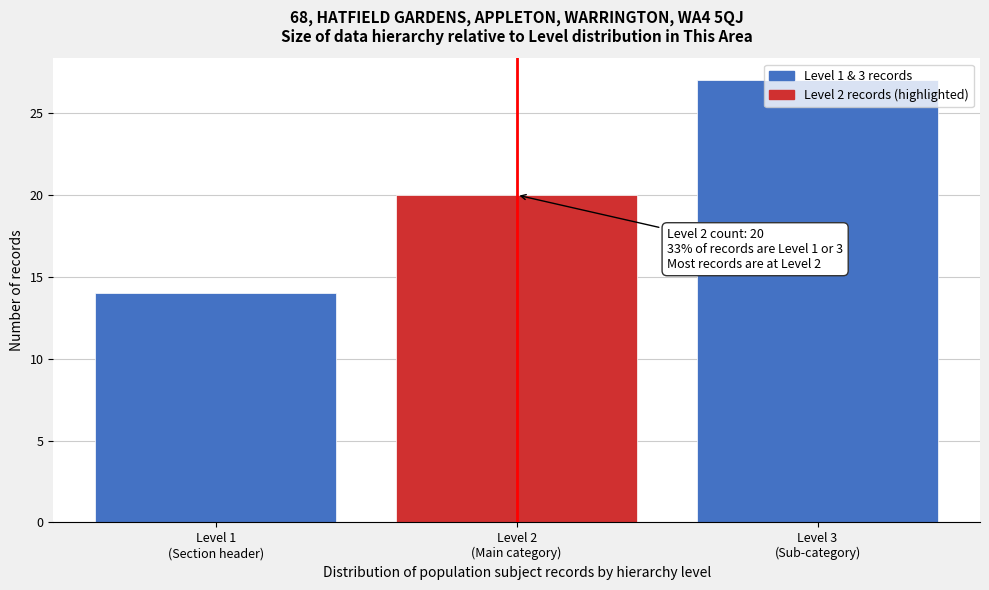

What is the value of the 2nd bar from the left?

20